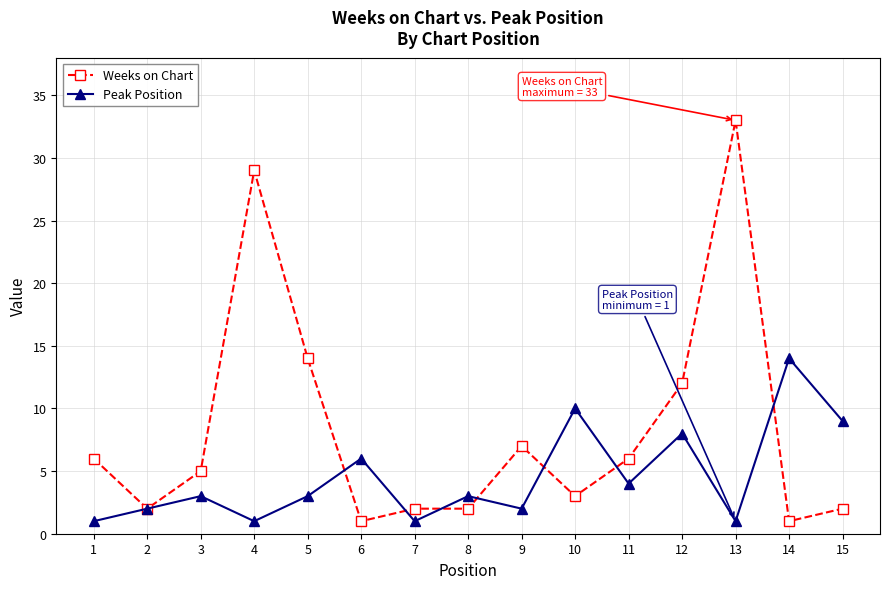

Which series has the largest total across all categories?

Weeks on Chart